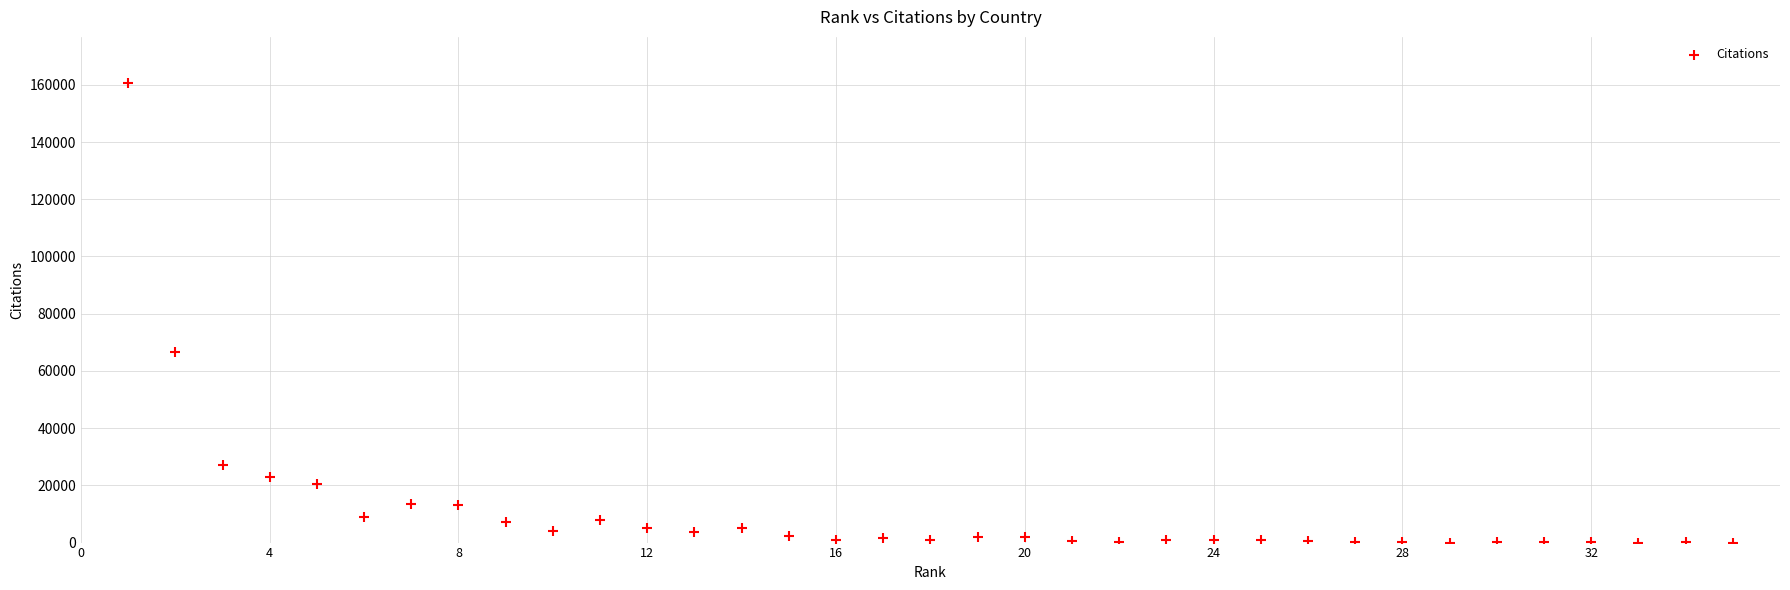

What is the range of X values (max minus min)?

34